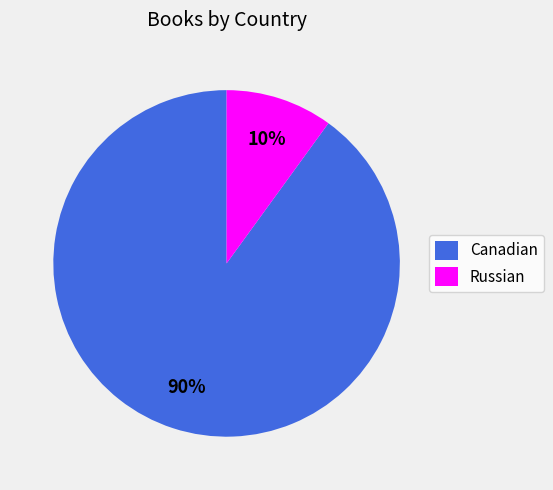

Which category has the smallest portion of the pie?

Russian